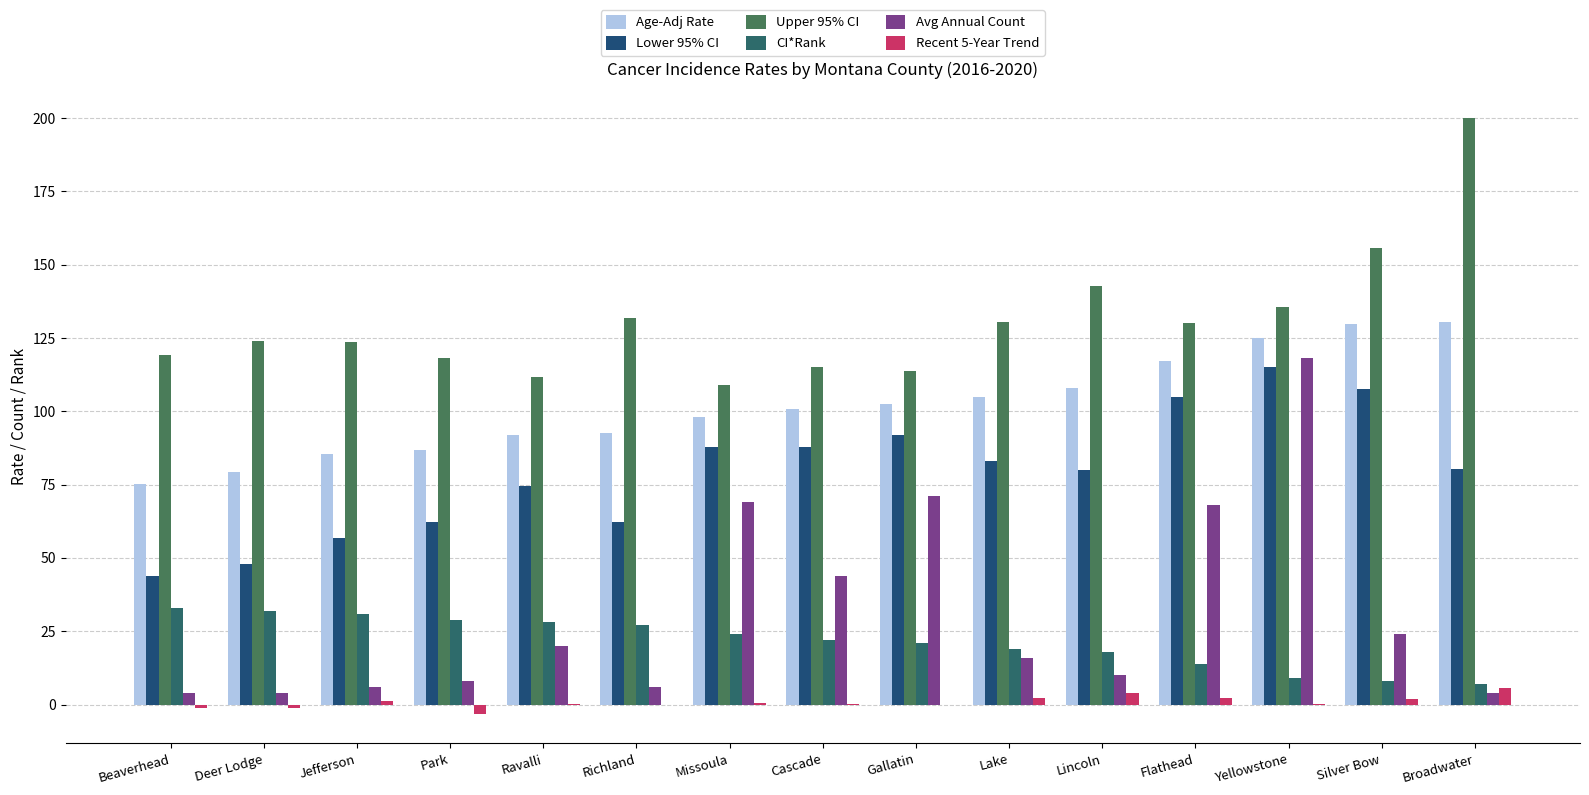

How many distinct data groups are displayed?

6